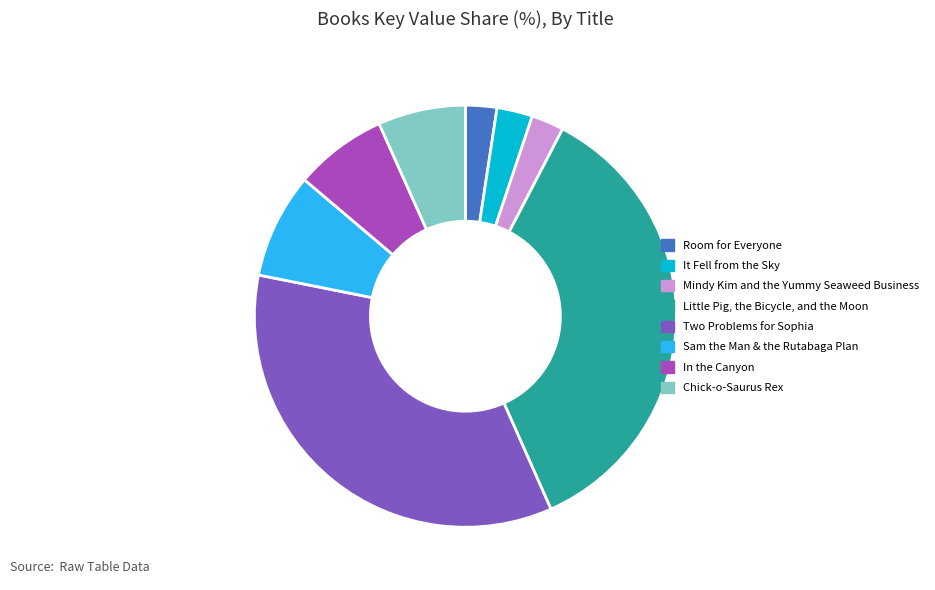

Is there any slice that represents more than half of the pie?

No